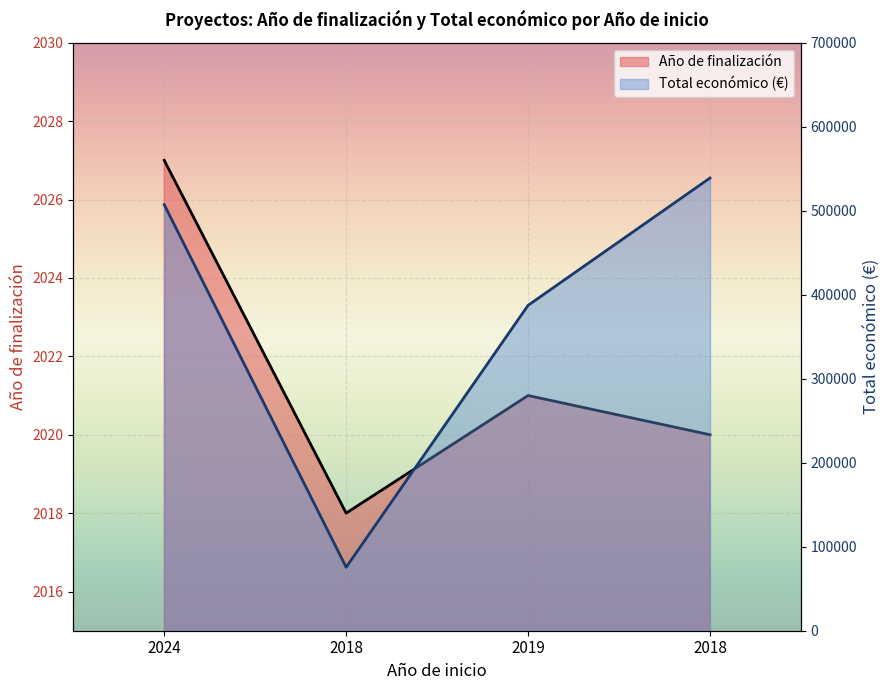

Read the Total económico value at 2024.

507255